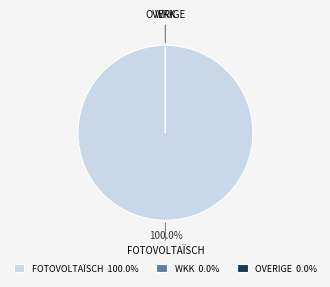

Is there a majority slice in this chart?

Yes